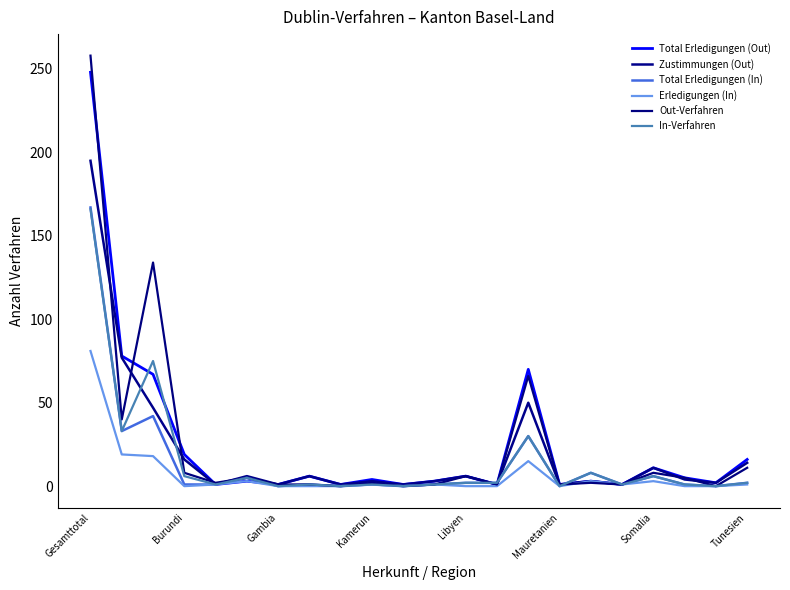

Reading left to right, list all the values displayed in this chart.

Total Erledigungen (Out): 248	78	67	19	1	3	1	6	1	4	1	3	6	1	70	1	3	1	11	5	2	16
Zustimmungen (Out): 195	77	47	16	1	6	1	6	1	3	1	3	6	1	50	1	3	1	11	4	2	14
Total Erledigungen (In): 167	33	42	1	1	5	0	1	0	1	0	1	2	2	30	0	8	1	6	1	0	2
Erledigungen (In): 81	19	18	0	1	3	0	0	0	1	0	1	0	0	15	0	3	1	3	0	0	1
Out-Verfahren: 258	40	134	8	2	5	1	1	0	2	0	1	6	1	66	1	2	1	8	5	0	11
In-Verfahren: 166	33	75	6	1	5	0	1	0	1	0	1	2	2	30	0	8	1	6	1	0	2